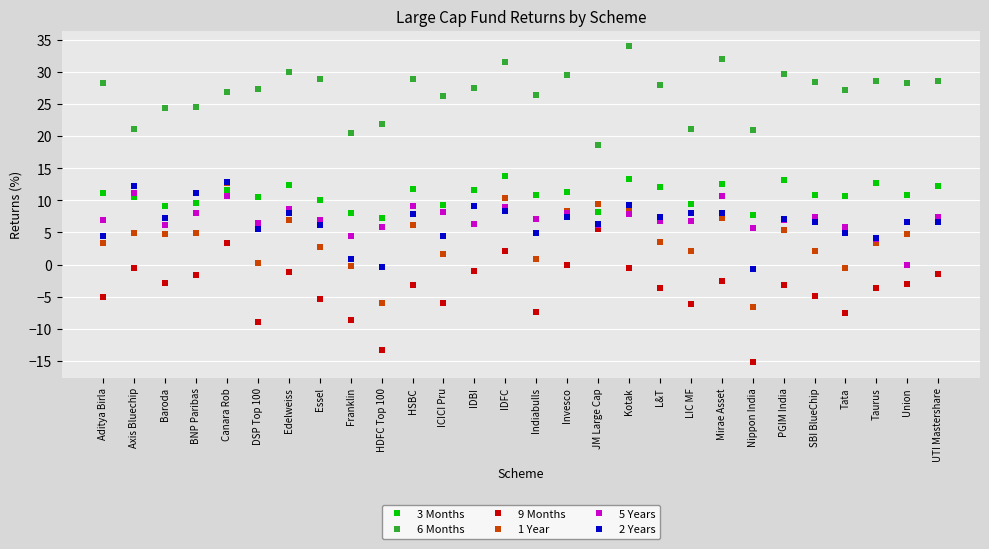

What is the smallest value displayed?

-15.2